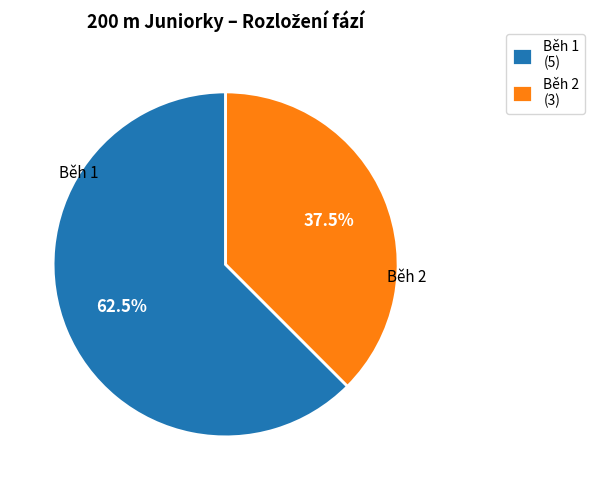

How many segments does this pie chart have?

2